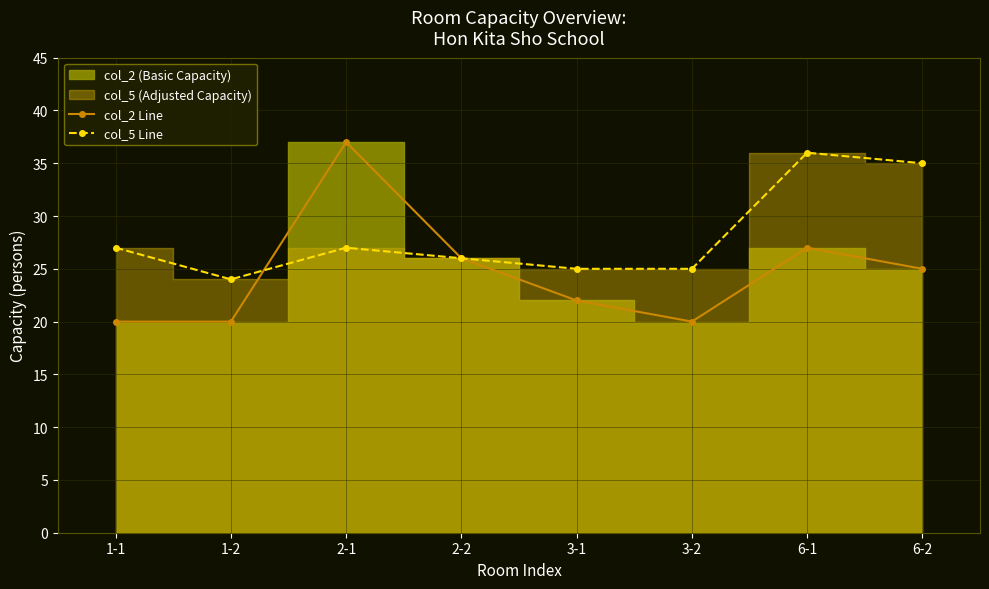

Reading right to left, extract all data points from this chart.

col_2 Line: 6-2=25	6-1=27	3-2=20	3-1=22	2-2=26	2-1=37	1-2=20	1-1=20
col_5 Line: 6-2=35	6-1=36	3-2=25	3-1=25	2-2=26	2-1=27	1-2=24	1-1=27